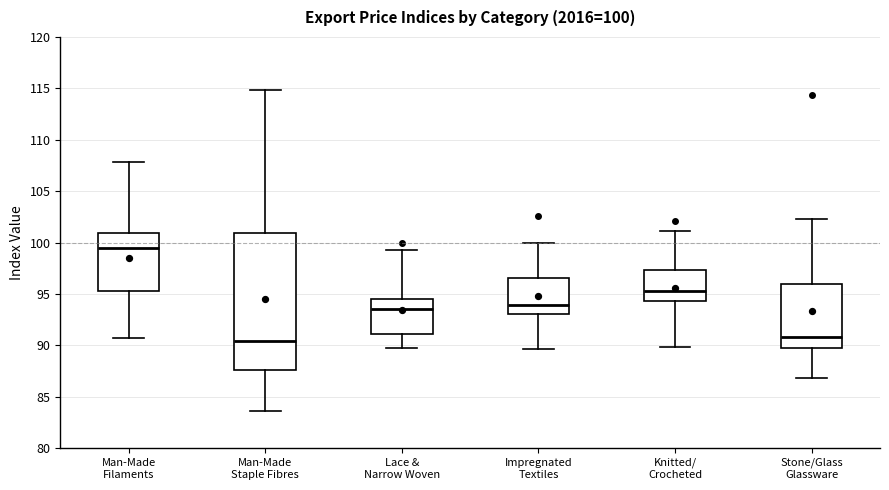

Which box's median line is the highest?

Man-Made Filaments